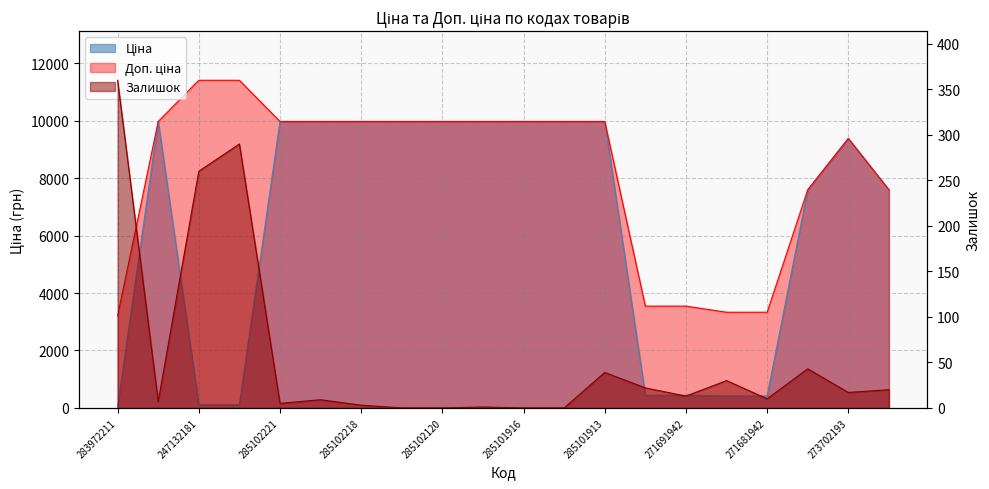

Is it true that Доп. ціна equals 13173.7 at 285101913?

False